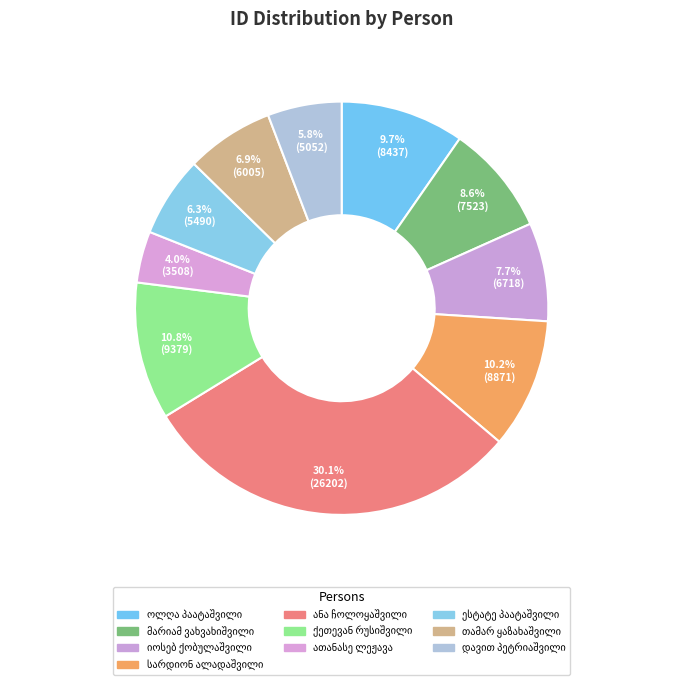

How many segments does this pie chart have?

10